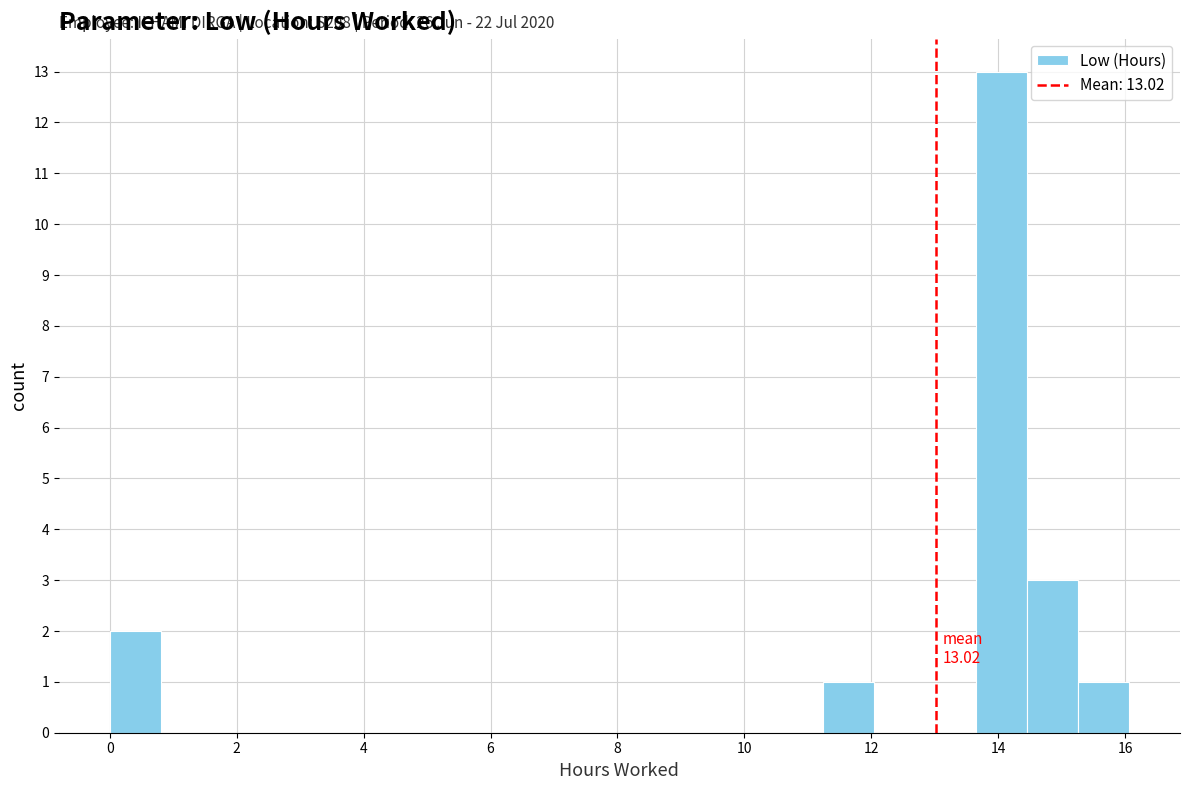

Over which range of the x-axis is the bar tallest?

13.6 to 14.4